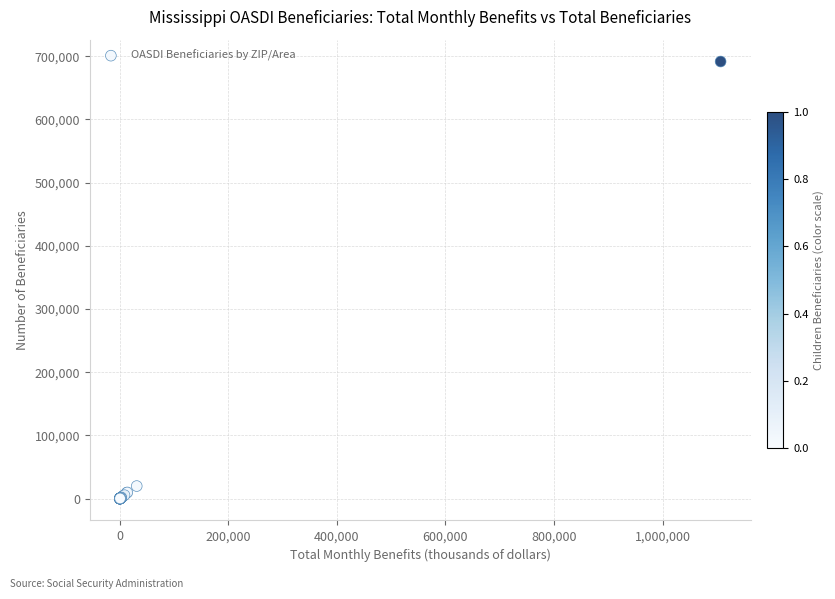

What Y value in the scatter plot is closest to 345818?

19870